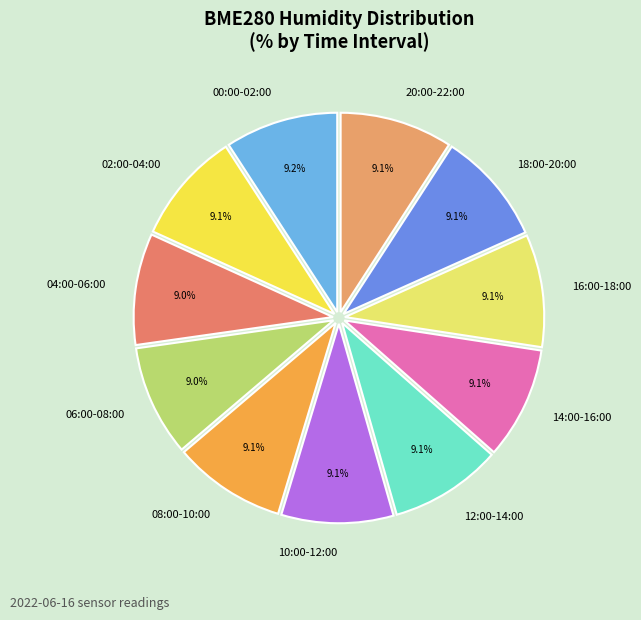

Is 12:00-14:00 the majority of the pie?

No